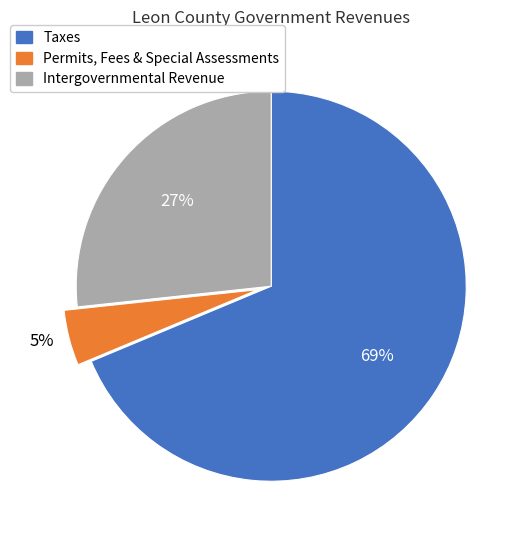

Is there a majority slice in this chart?

Yes